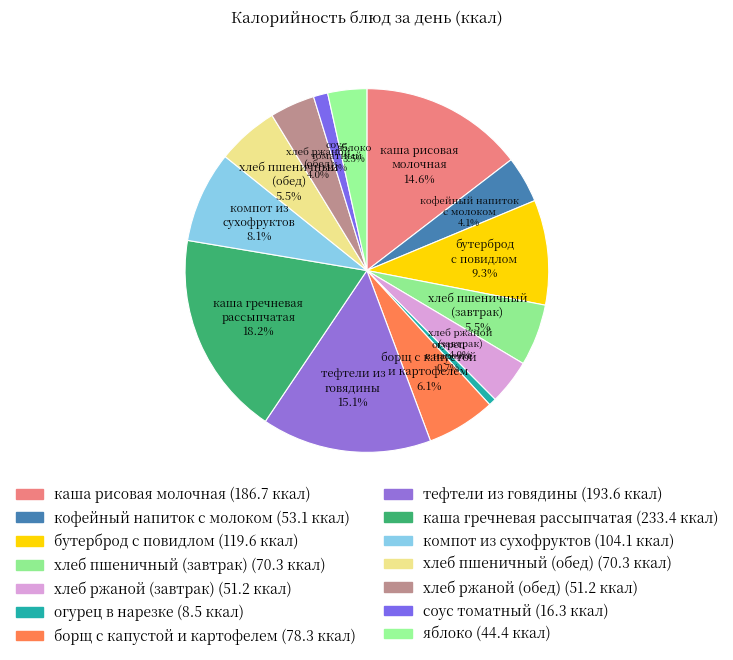

Which has a higher value, каша рисовая молочная or тефтели из говядины?

тефтели из говядины